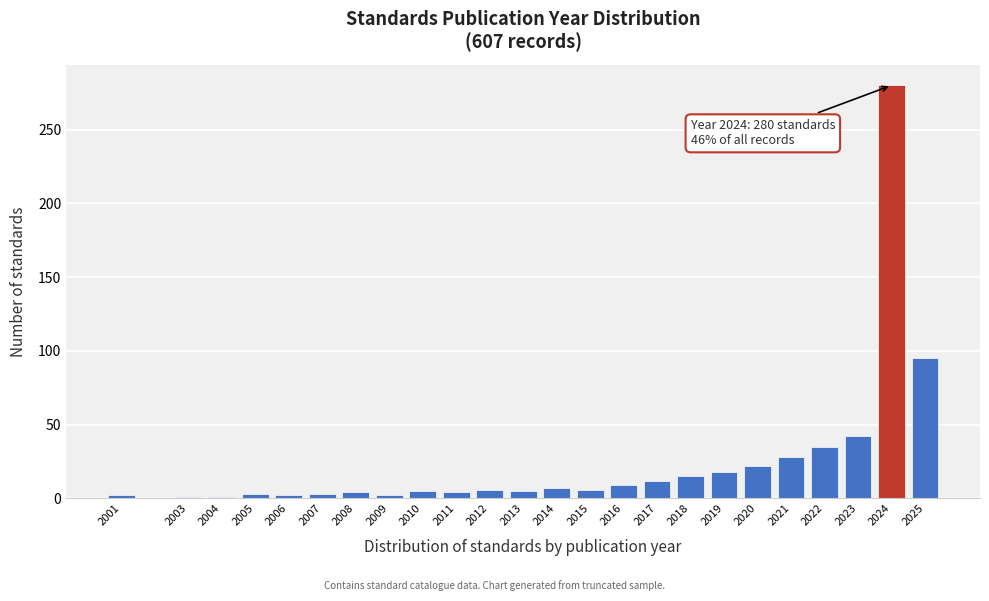

Between 2016 and 2020, which is larger?

2020